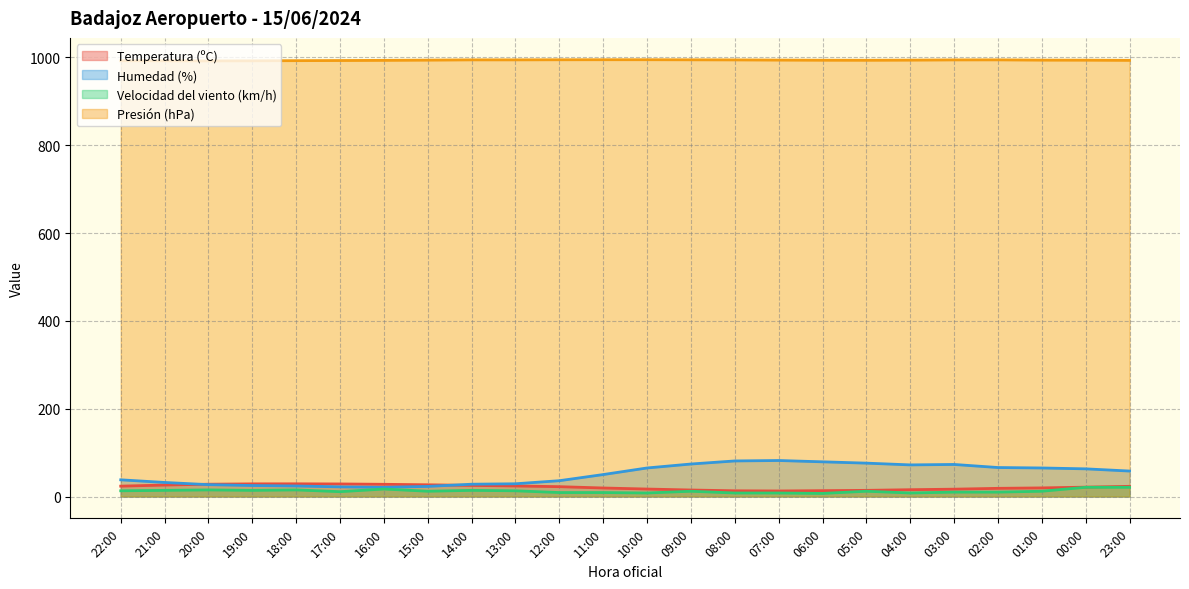

Where does the Temperatura (ºC) series first go above 22?

22:00